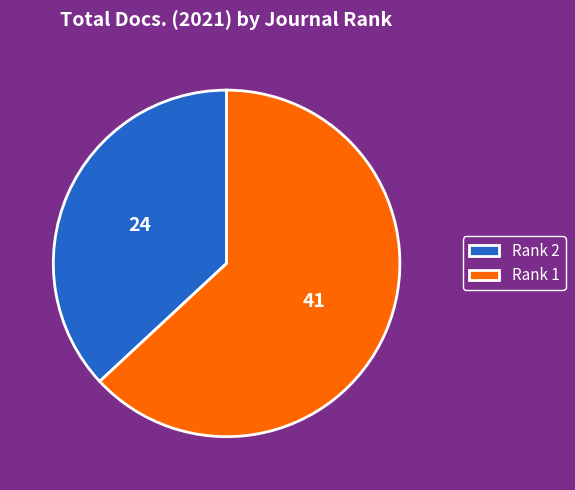

Rank the categories by value from highest to lowest.

Rank 1, Rank 2